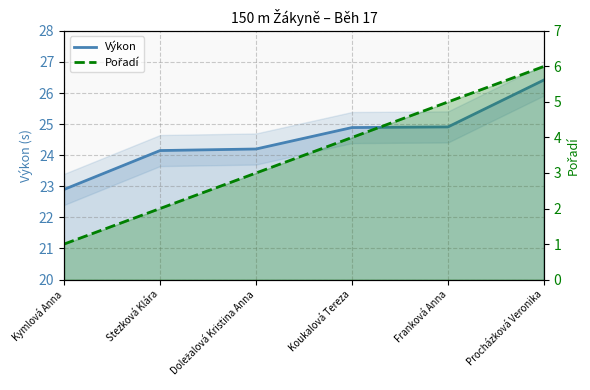

True or false: Výkon and Pořadí cross at least once.

False